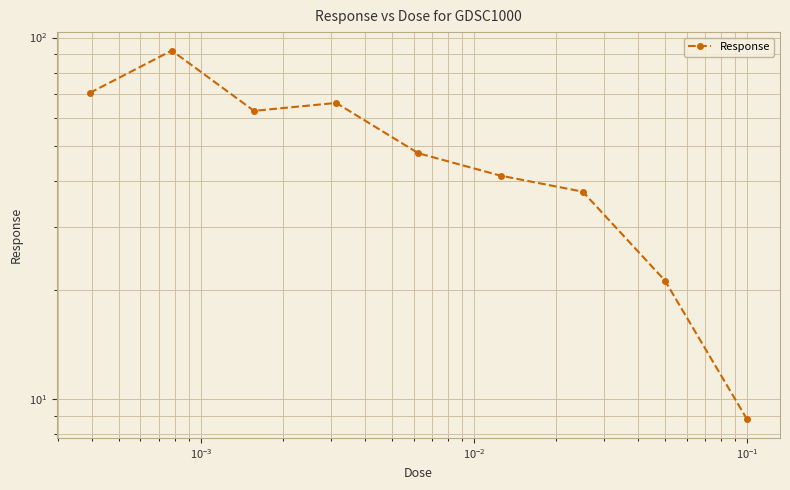

How many interior local valleys (lower than both neighbors) does the data have?

1